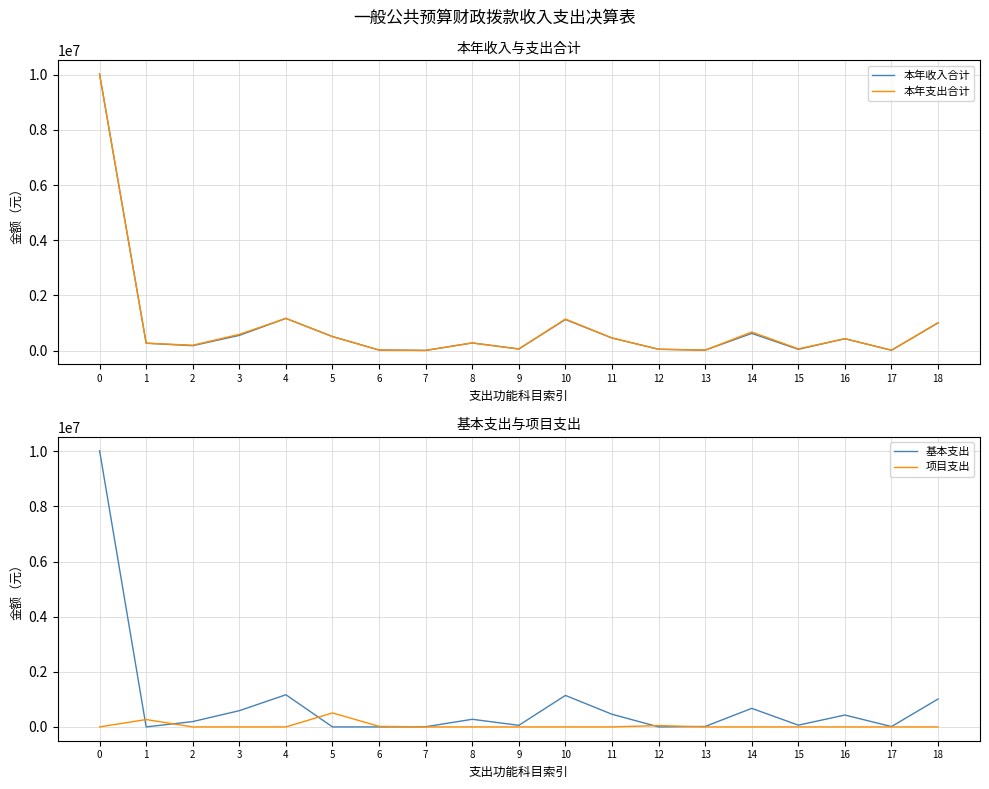

Is it true that 本年支出合计 equals 81969.9 at 12?

False